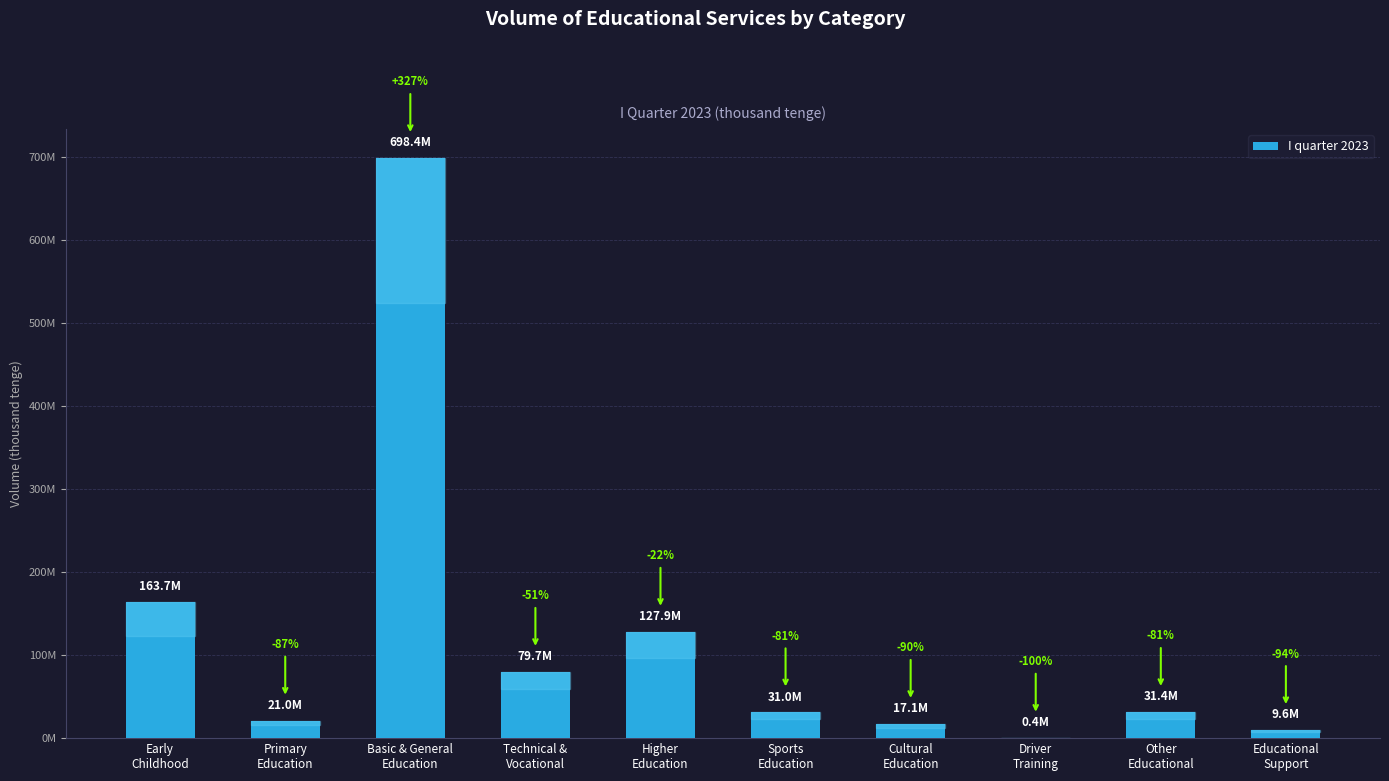

What is the label of the 10th bar from the right?

Early
Childhood